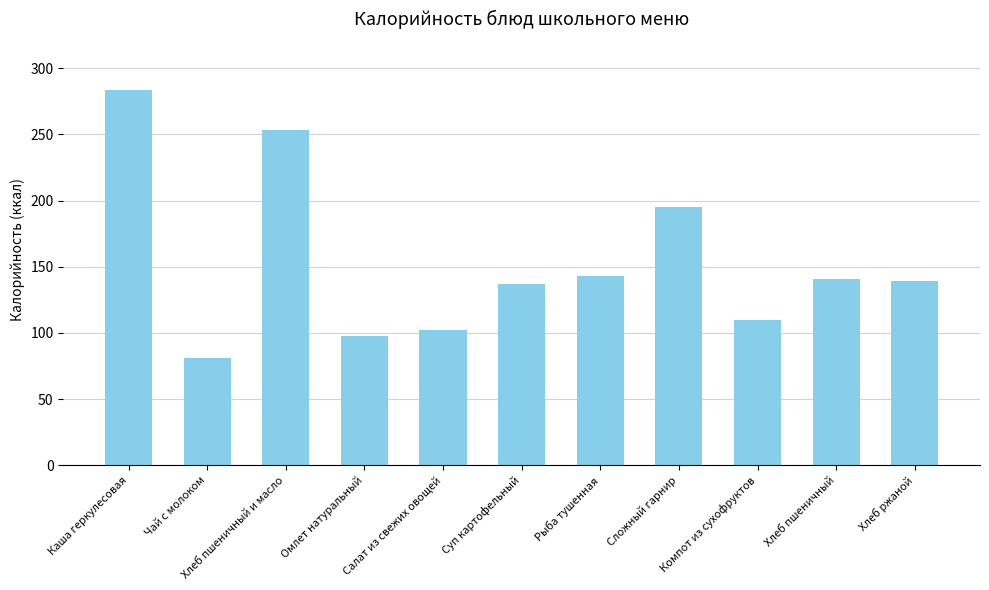

What is the change in value from Хлеб пшеничный и масло to Компот из сухофруктов?

-143.2